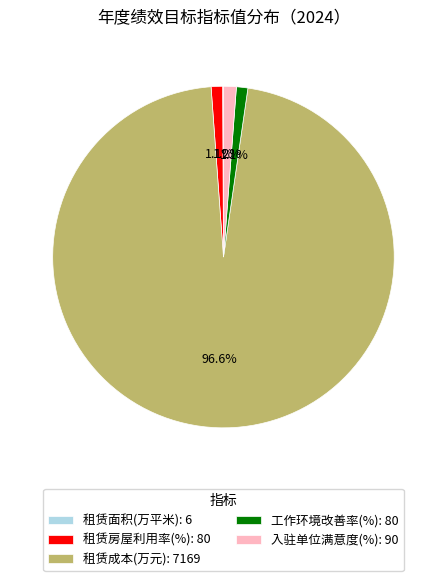

Approximately how many times larger is the value at 工作环境改善率(%): 80 compared to 租赁房屋利用率(%): 80?

1.0